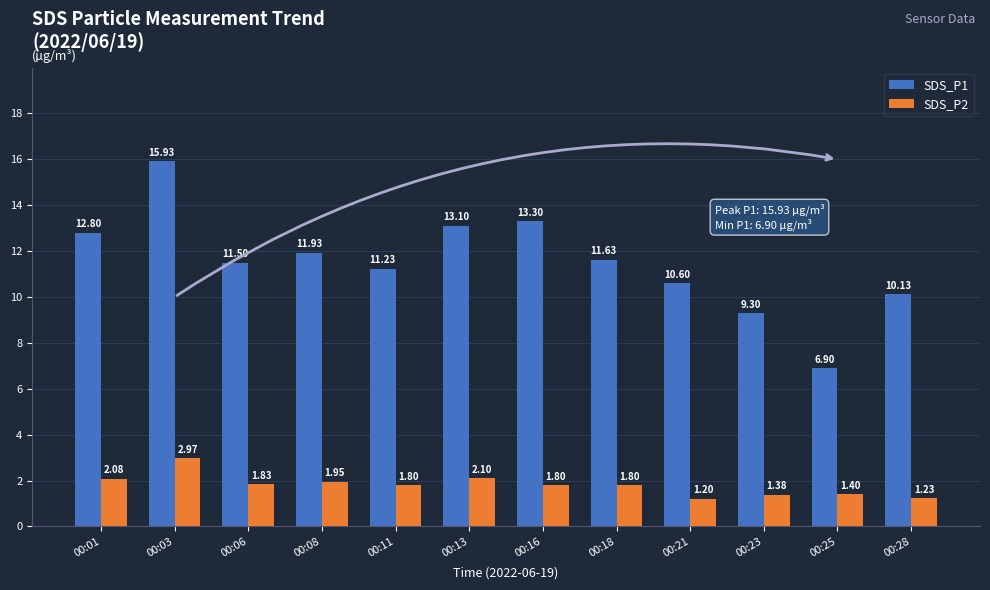

How many bars are there in total?

24